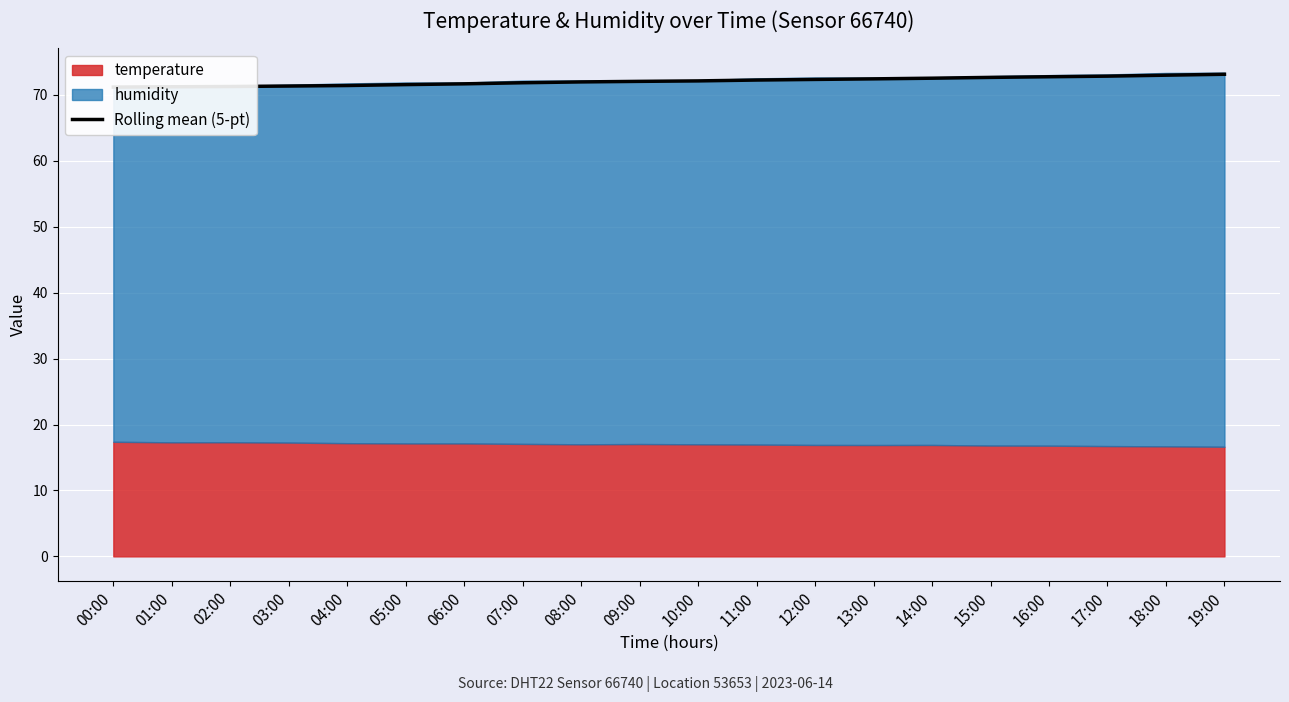

List the labels in order of value, largest first.

19:00, 18:00, 17:00, 16:00, 15:00, 14:00, 13:00, 12:00, 11:00, 10:00, 09:00, 08:00, 07:00, 06:00, 05:00, 04:00, 03:00, 02:00, 01:00, 00:00